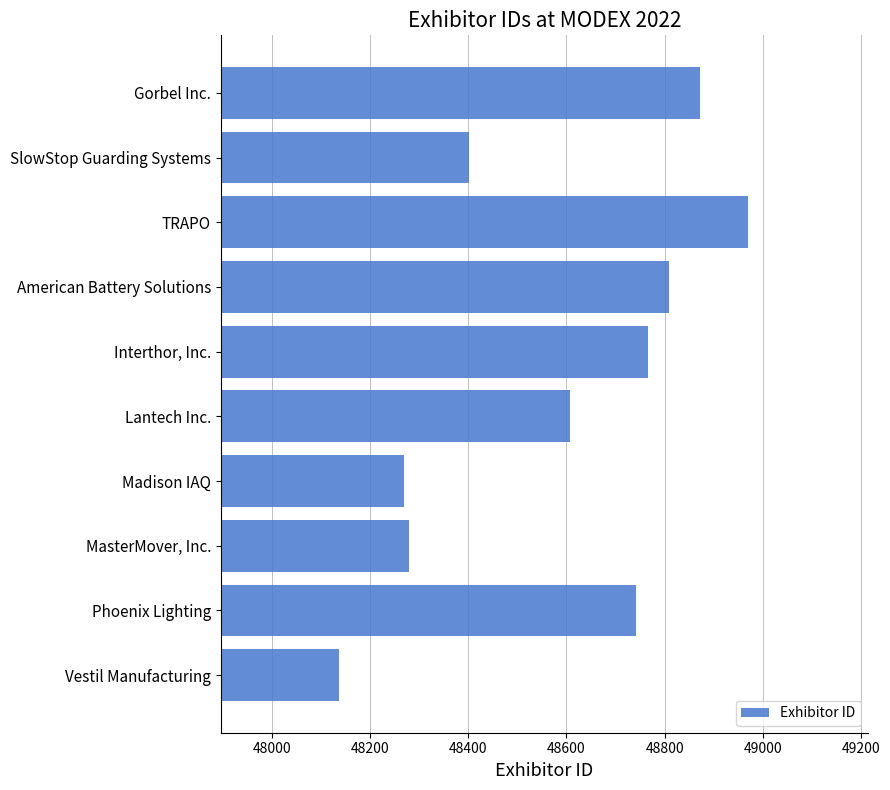

What is the value of the 2nd bar from the top?

48402